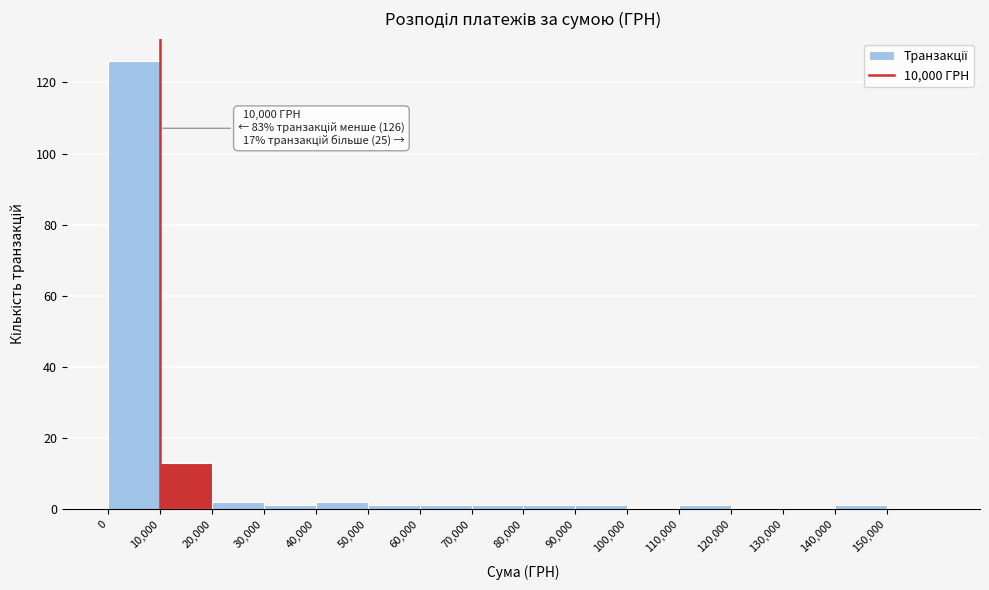

Over which range of the x-axis is the bar tallest?

0 to 10000